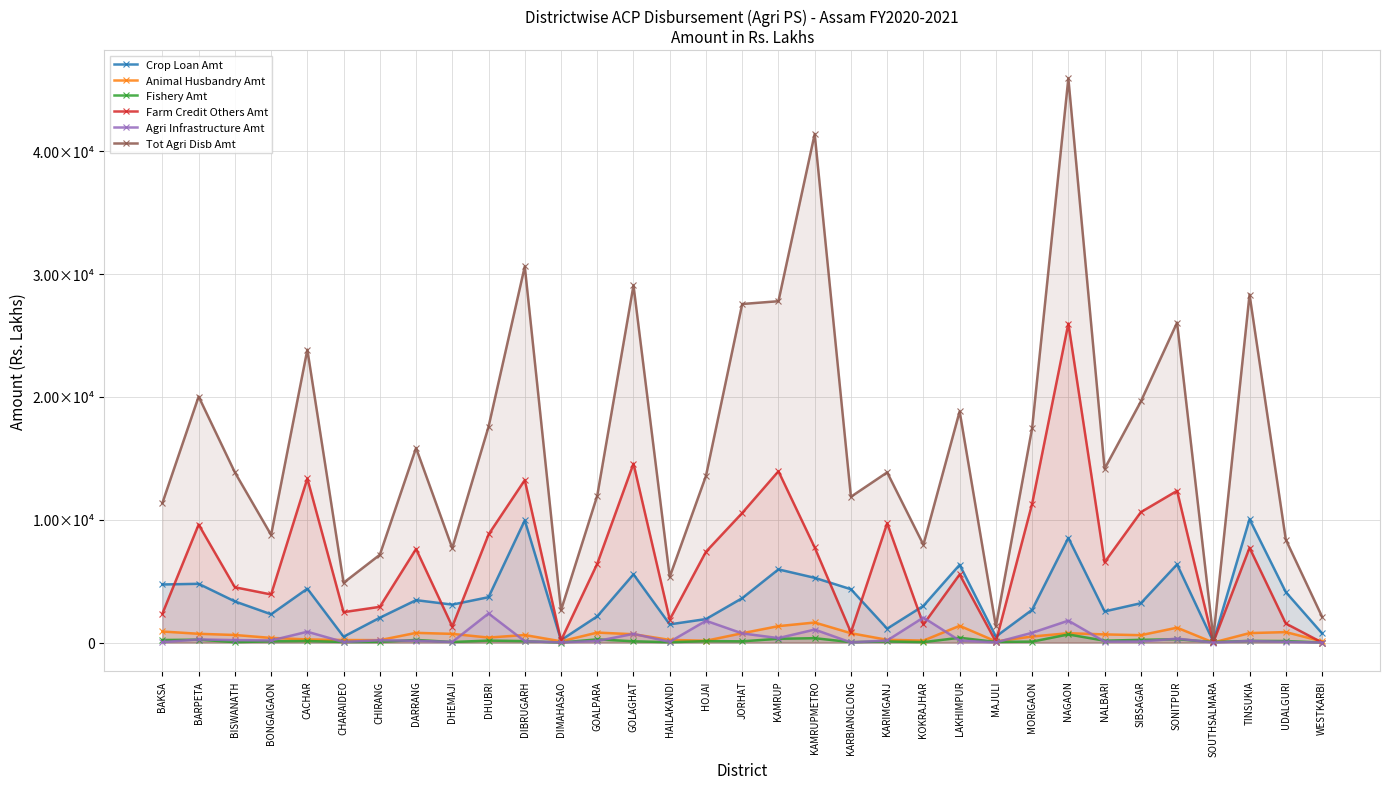

The value of Agri Infrastructure Amt at SIBSAGAR is 123.7. True or false?

False